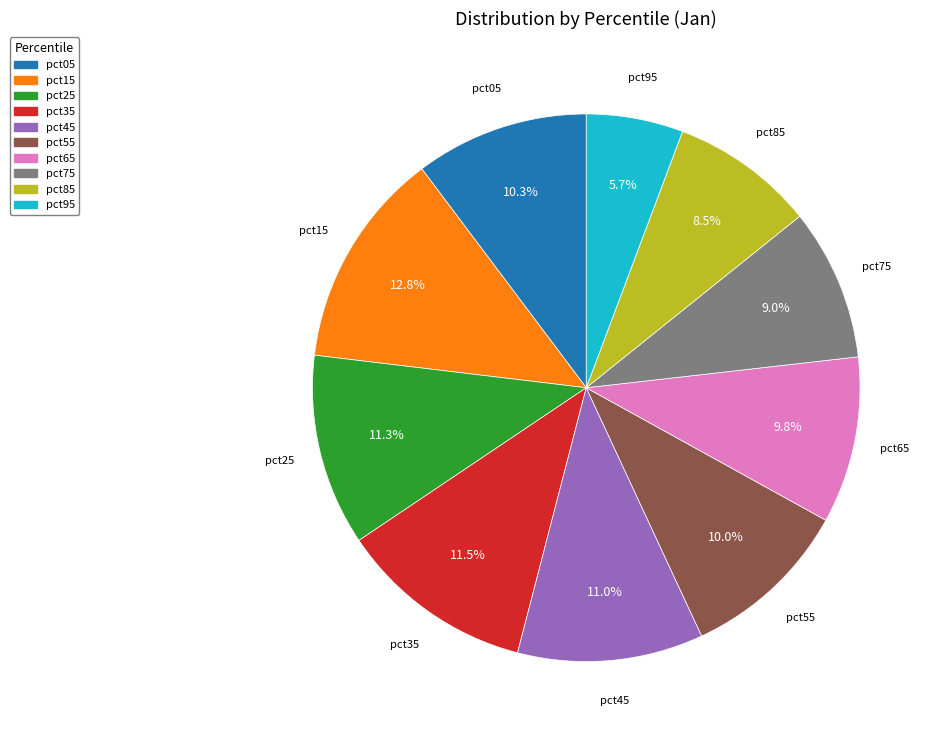

What portion of the pie excludes pct65?

90.2%